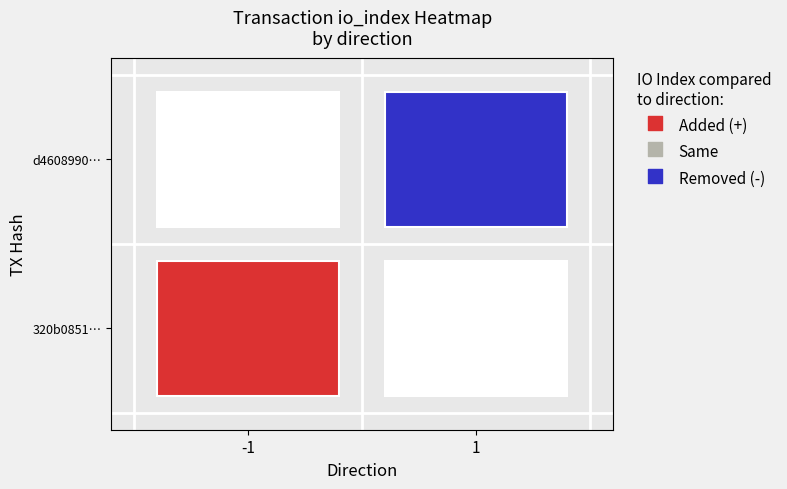

The d460899018d1dc45e9dc51f90870e3991e3a53d series shows 0 at direction. True or false?

False